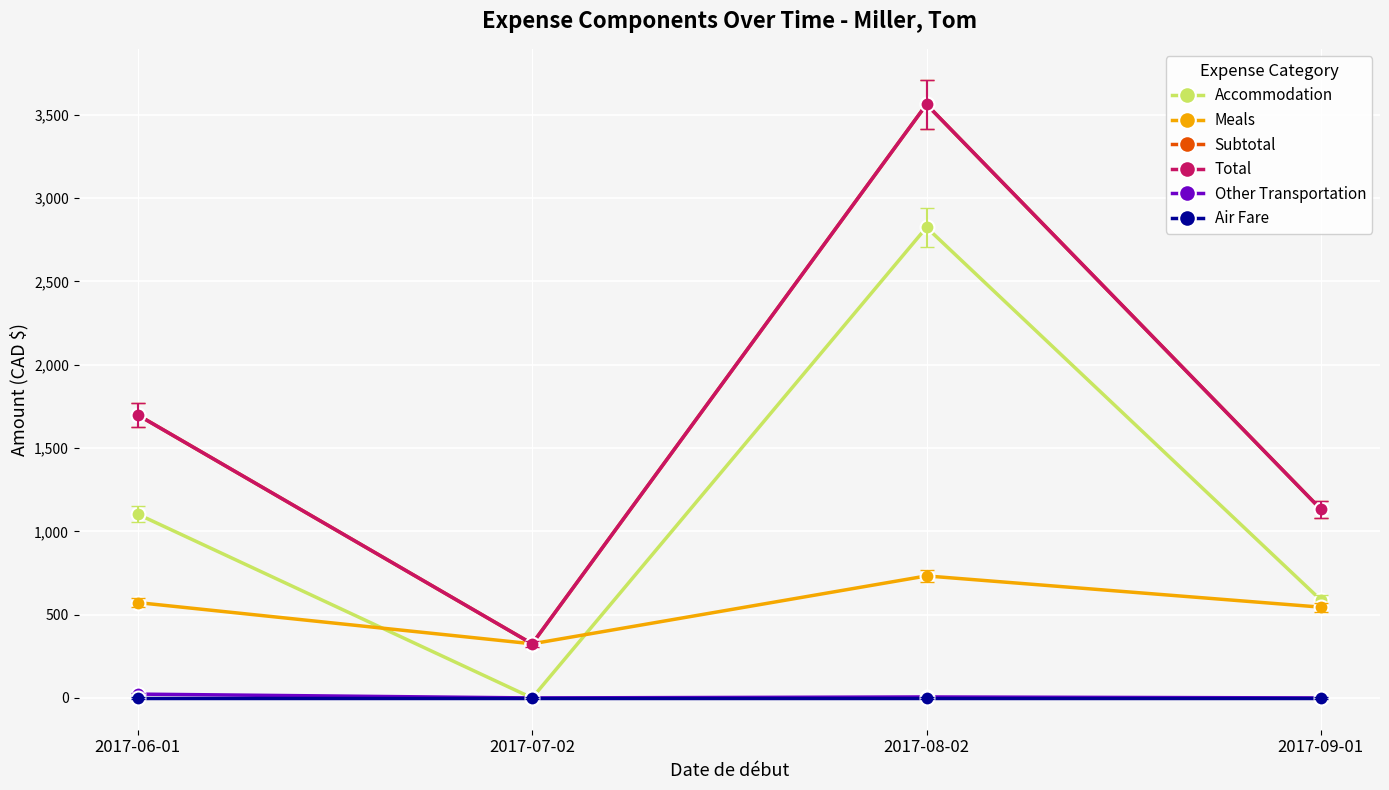

At which category is the sum across all series the highest?

2017-08-02